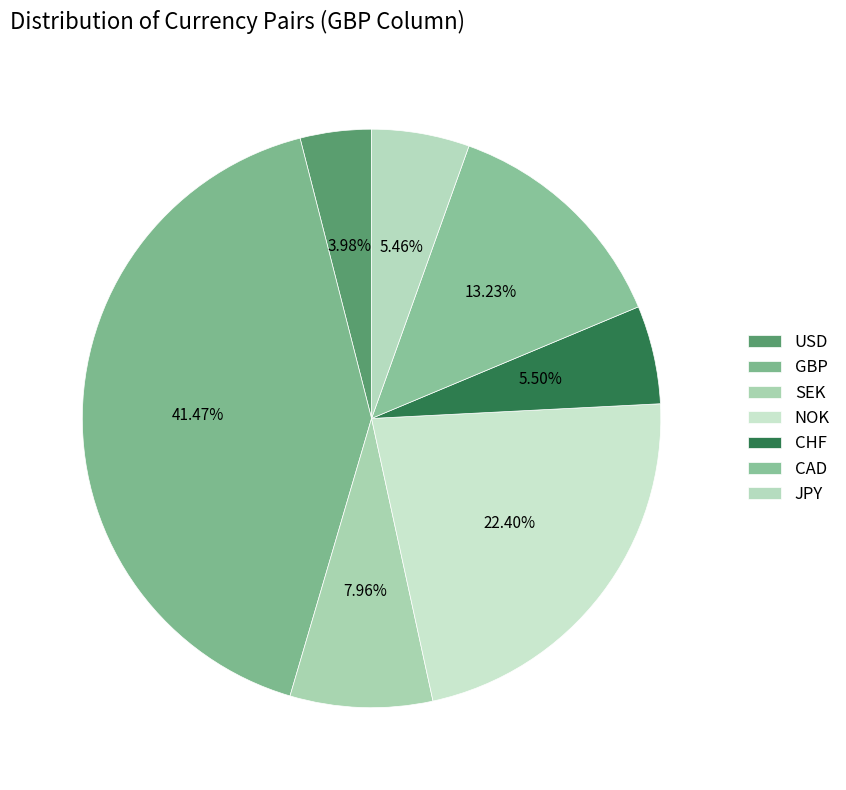

Count the number of slices in the pie.

7